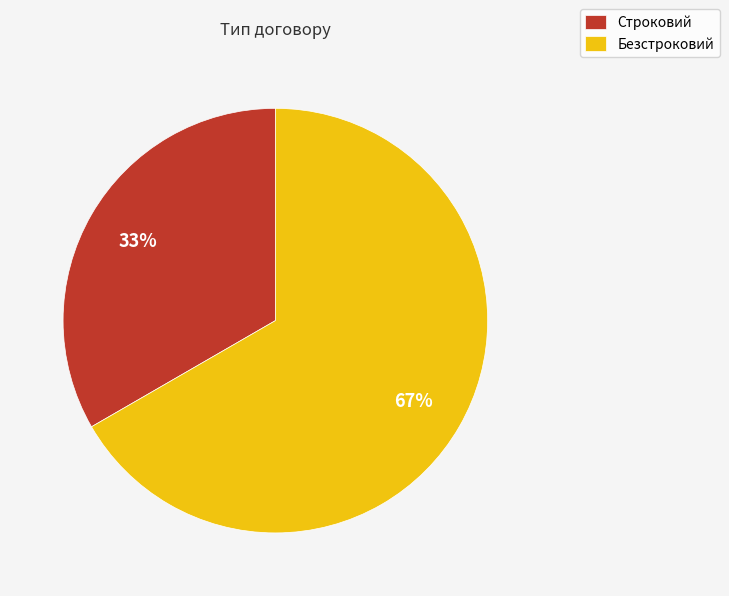

To the nearest percent, what portion does Строковий represent?

33%